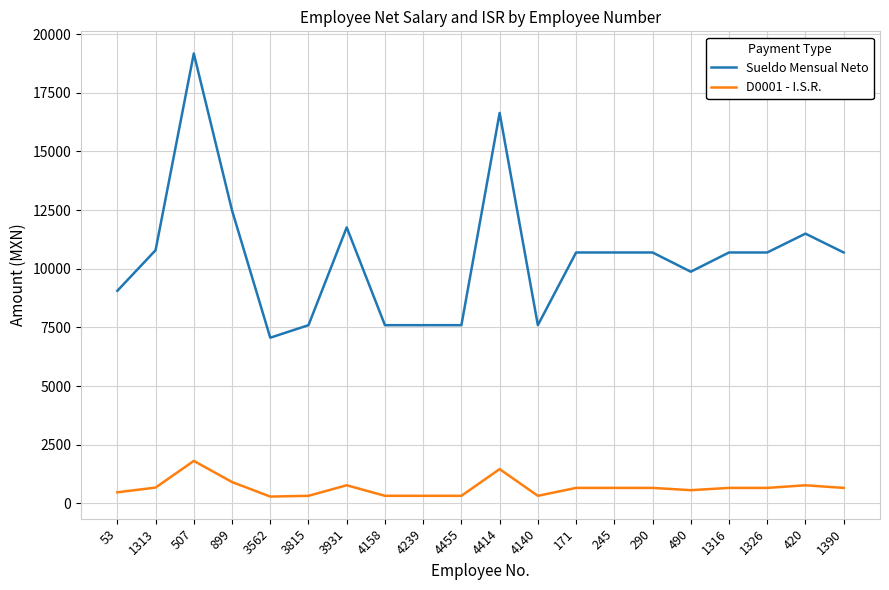

Is this an area chart (filled region under the line)?

No